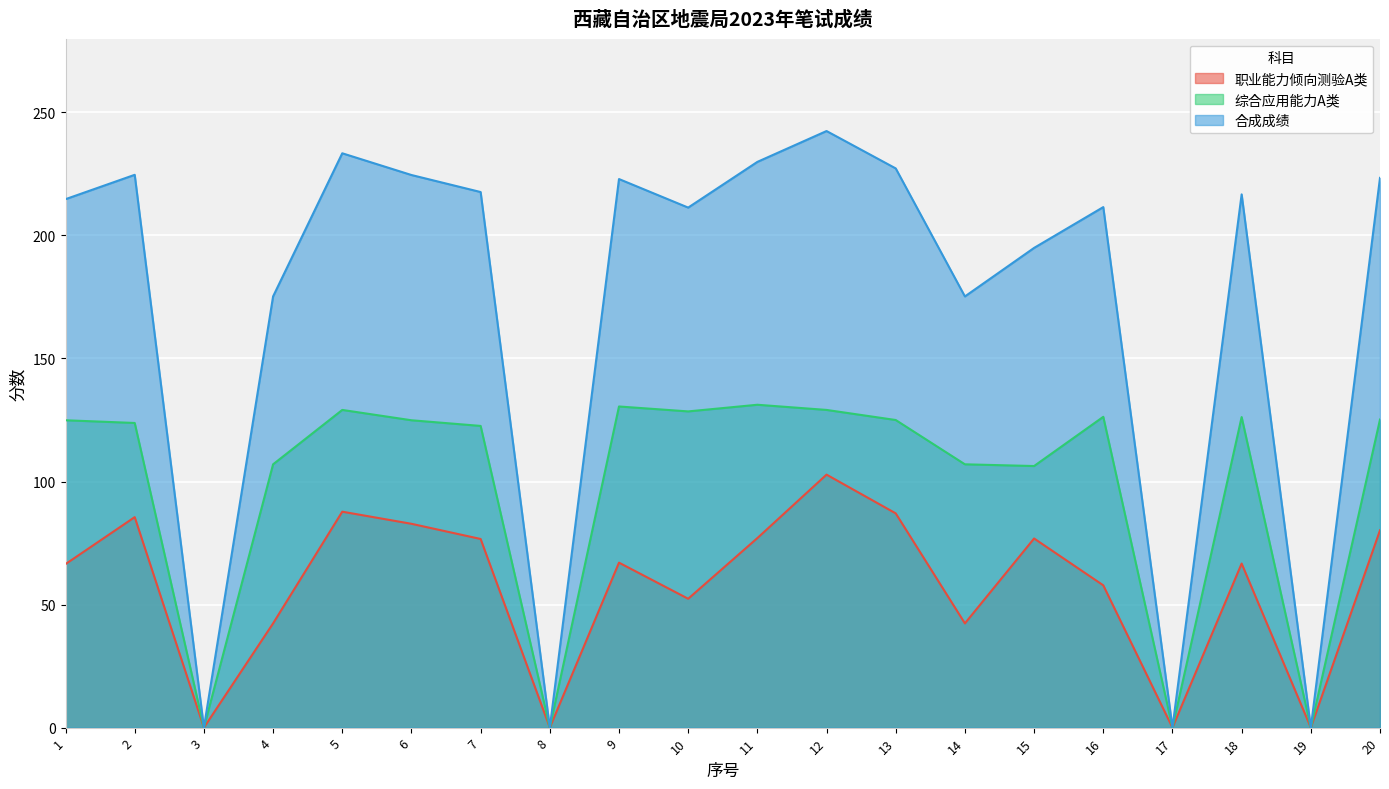

How many lines are shown in the chart?

3